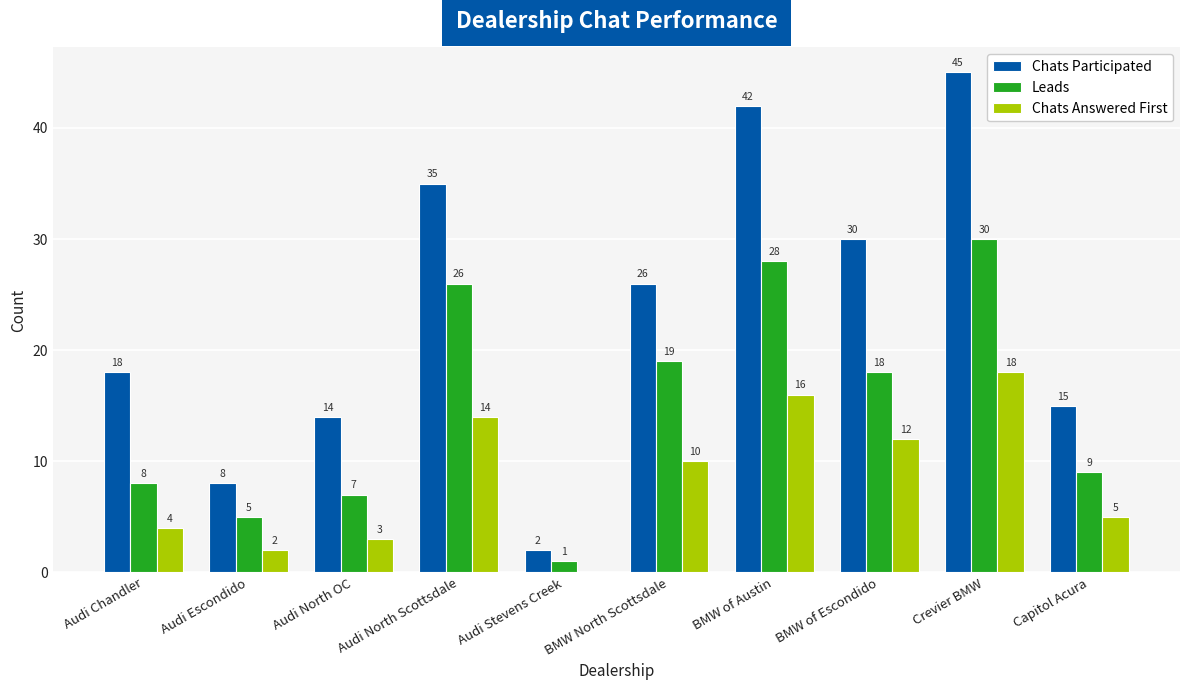

What is the sum of the Leads values at Crevier BMW and BMW of Escondido?

48